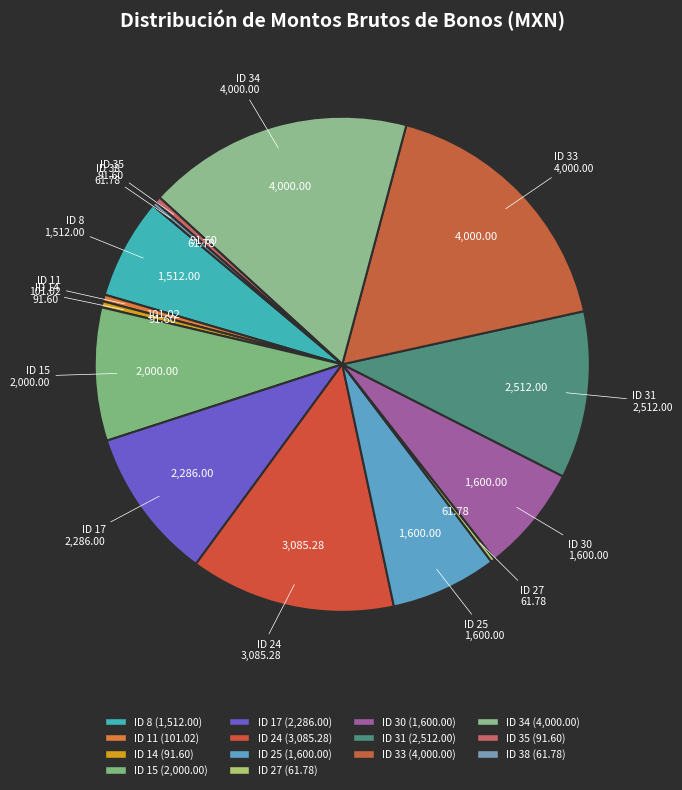

How many segments does this pie chart have?

14